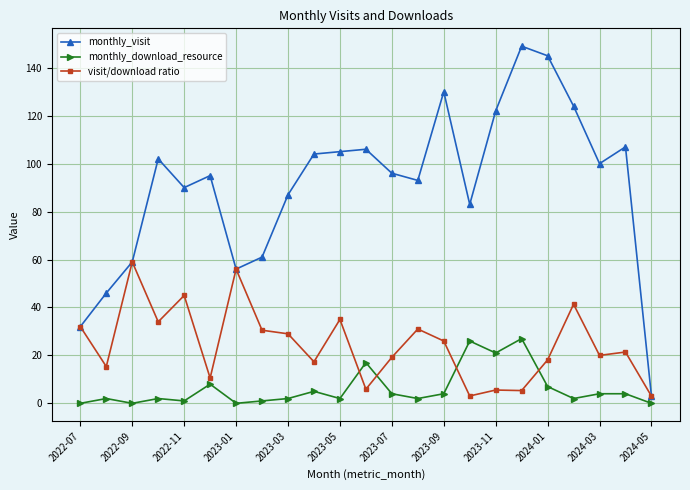

What is the greatest value displayed?

149.0